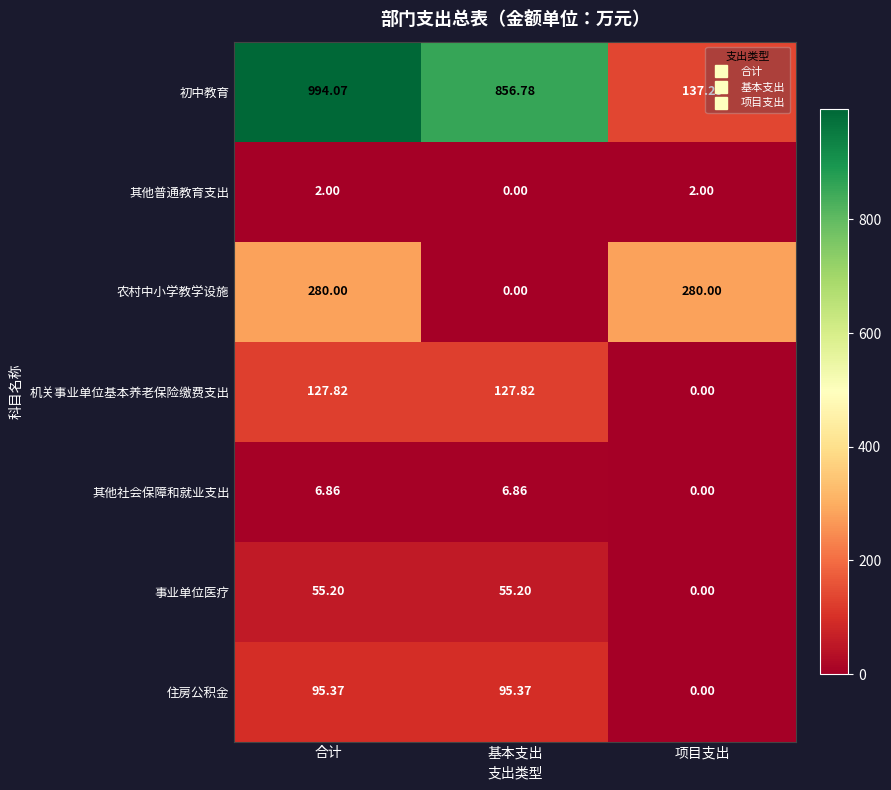

Rank the series at 合计 from lowest to highest value.

其他普通教育支出, 其他社会保障和就业支出, 事业单位医疗, 住房公积金, 机关事业单位基本养老保险缴费支出, 农村中小学教学设施, 初中教育